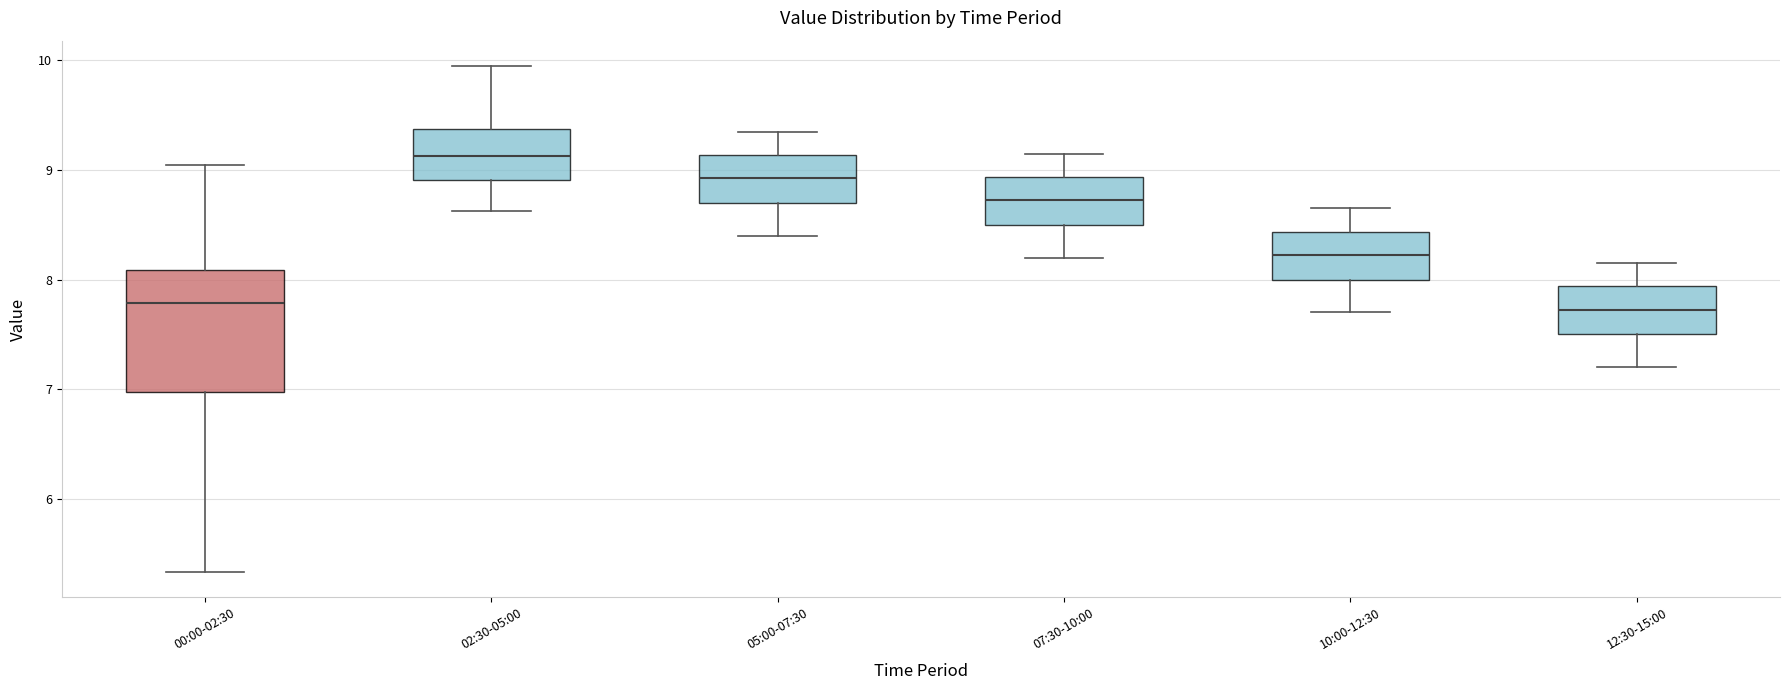

Which box is the tallest, from its lower edge to its upper edge?

00:00-02:30